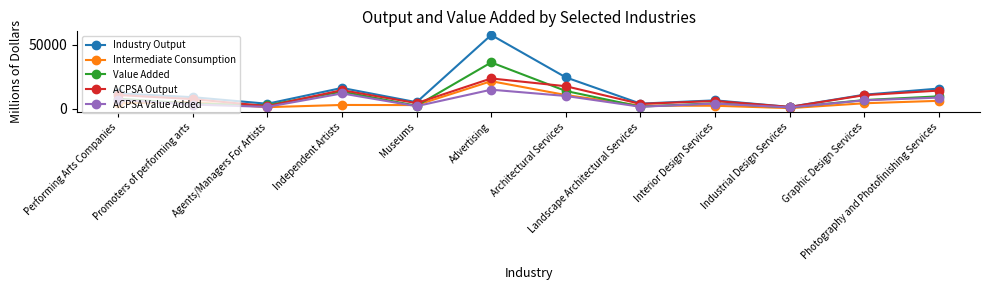

Where is the first local minimum for Industry Output?

Agents/Managers For Artists